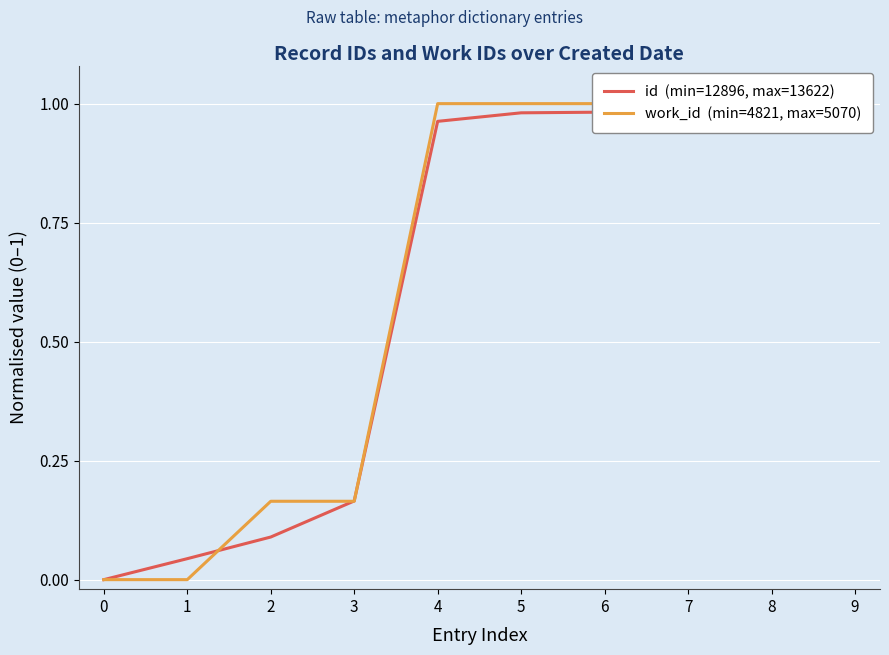

What is the value of the id  (min=12896, max=13622) point at the 5th from the left?

1.0